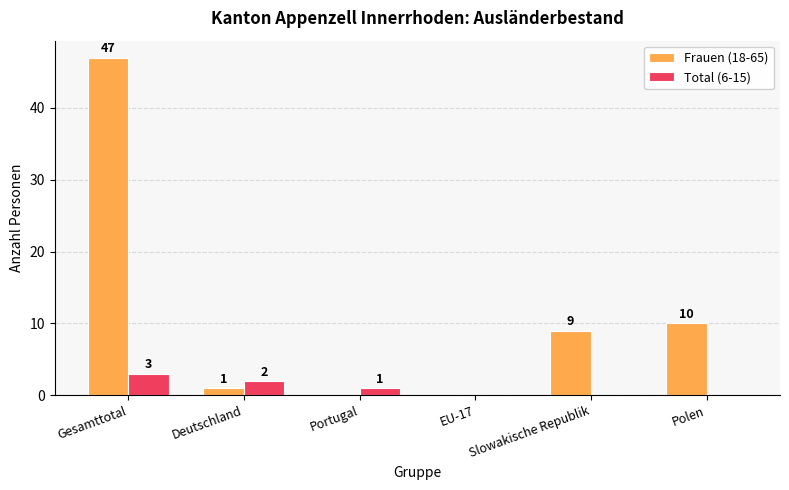

At which label does Frauen (18-65) reach its peak?

Gesamttotal